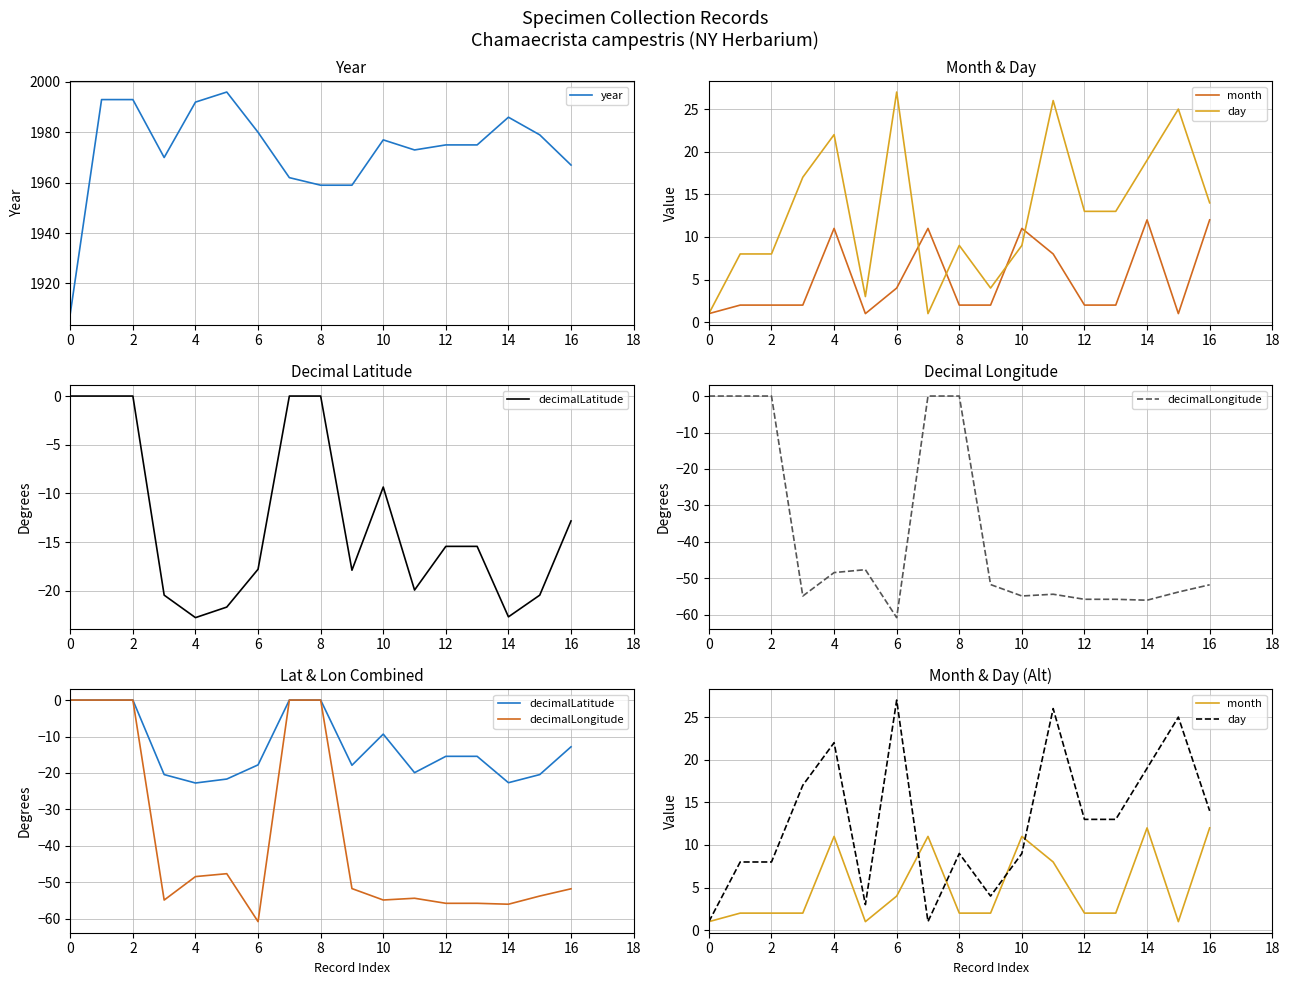

True or false: decimalLatitude and day intersect in this chart.

False